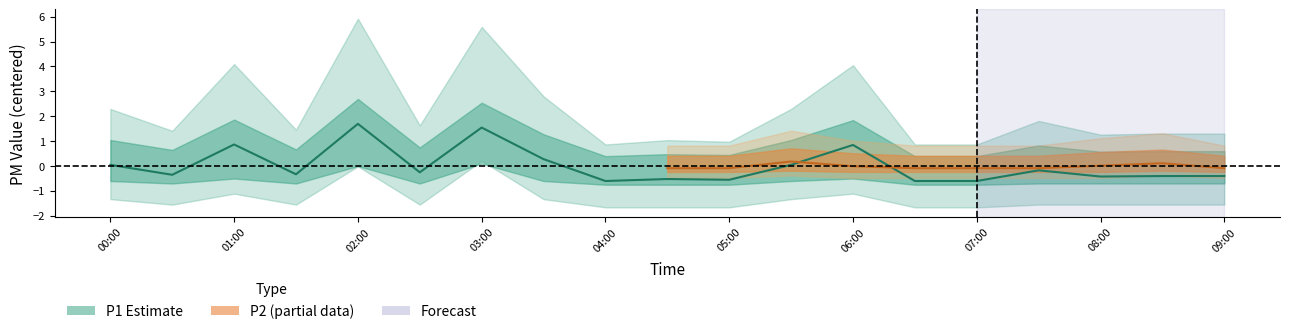

Is it true that the value at 01:00 is 0.6?

False